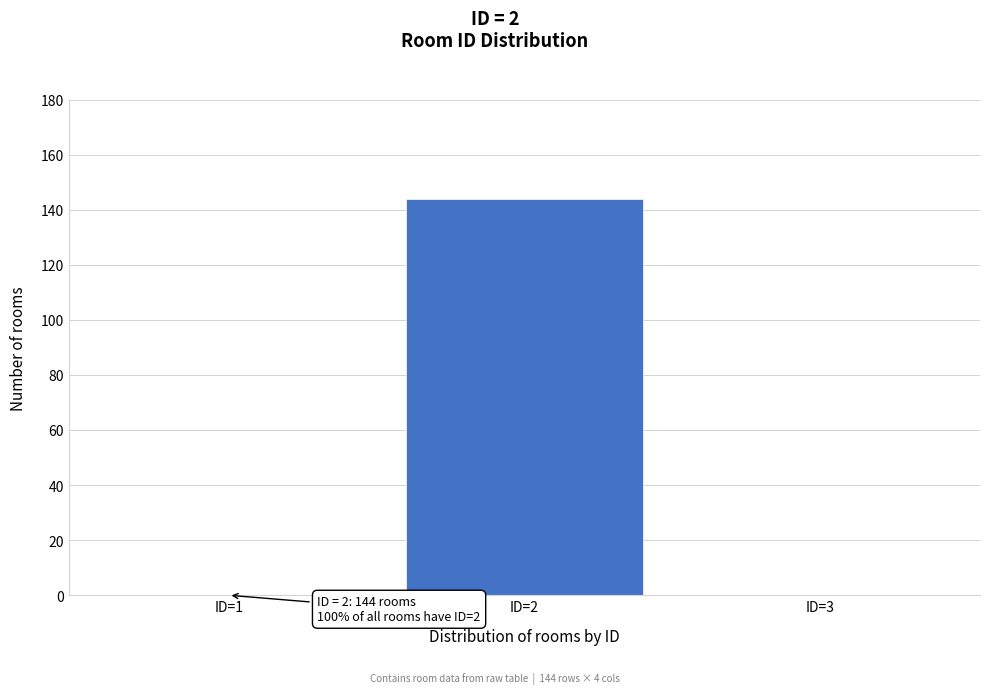

Reading left to right, transcribe all the data shown in this chart.

ID=1=0	ID=2=144	ID=3=0